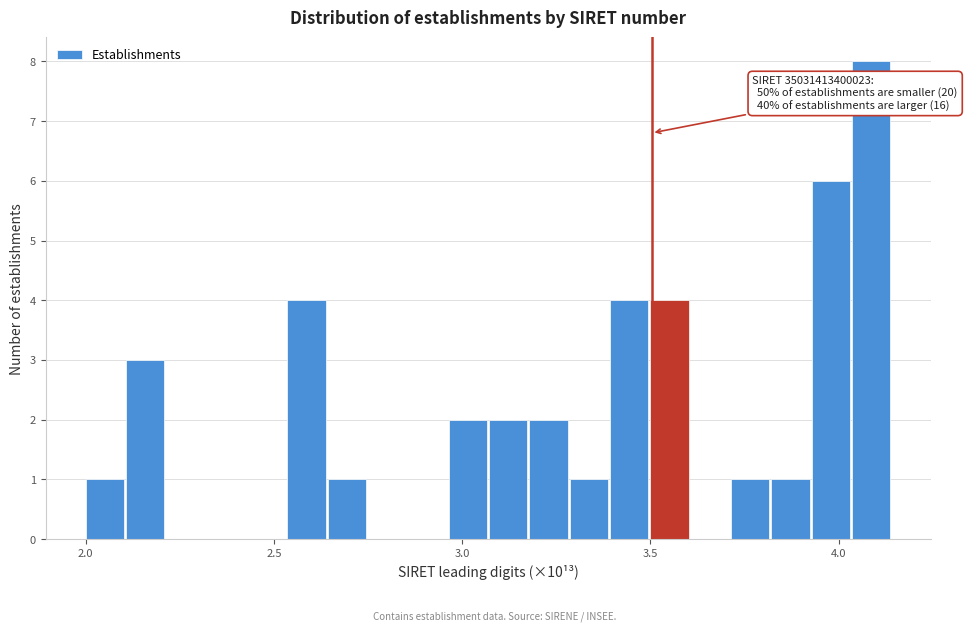

Read against the x-axis, roughly where is the centre of the tallest bar?

4.10